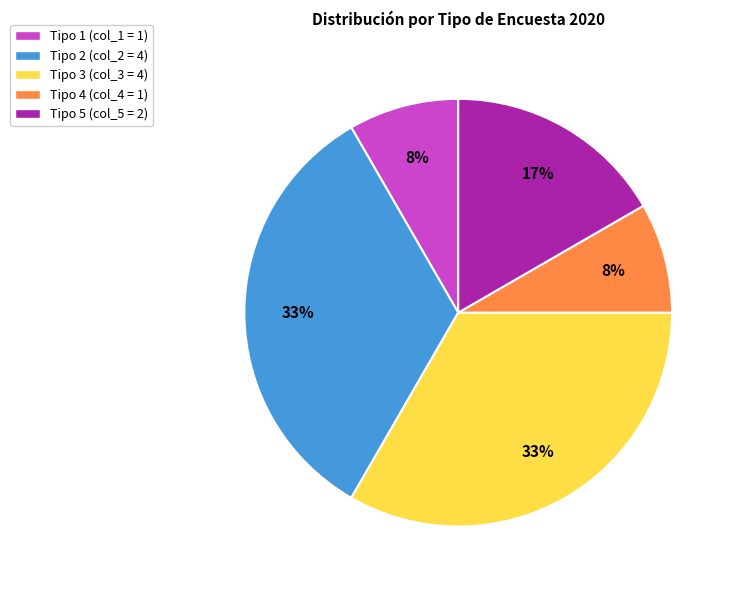

True or false: Tipo 5 (col_5 = 2) accounts for 4% of the total.

False